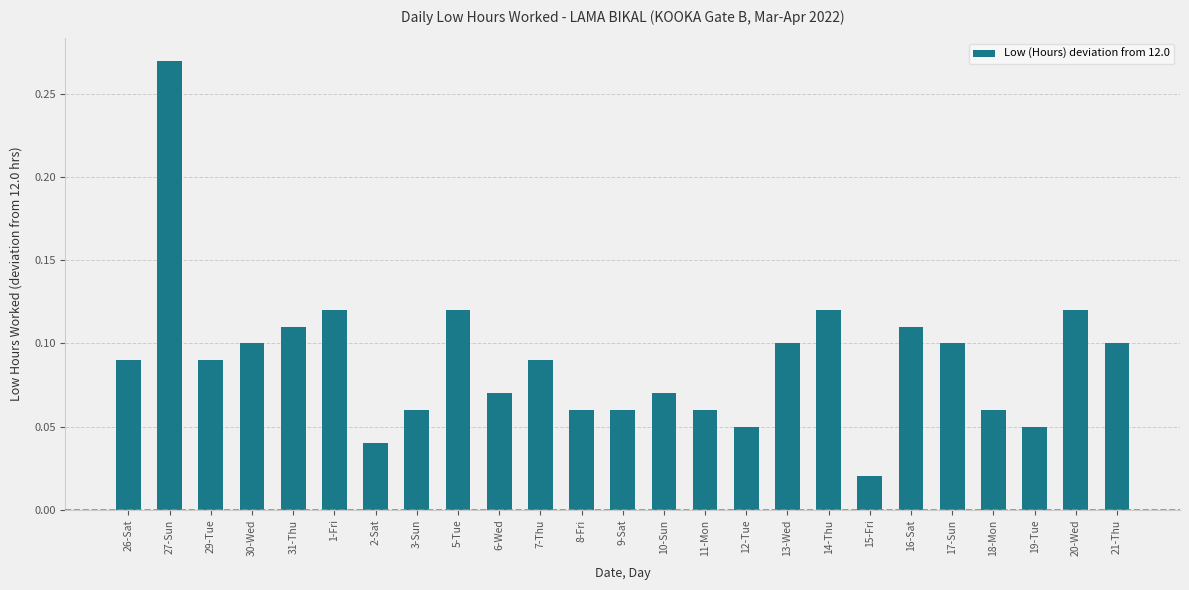

Which has a higher value, 27-Sun or 19-Tue?

27-Sun